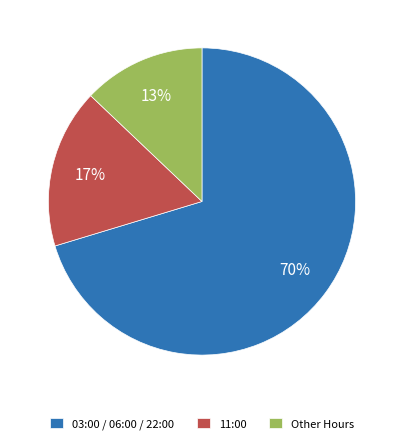

Rank the categories by value from lowest to highest.

Other Hours, 11:00, 03:00 / 06:00 / 22:00